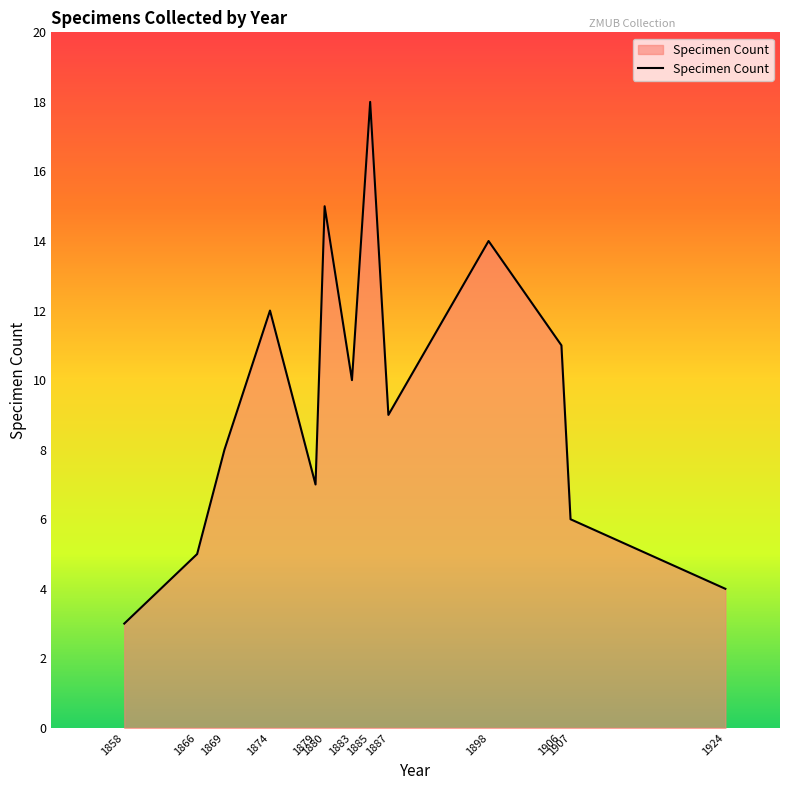

List the labels in order of value, smallest first.

1858, 1924, 1866, 1907, 1879, 1869, 1887, 1883, 1906, 1874, 1898, 1880, 1885